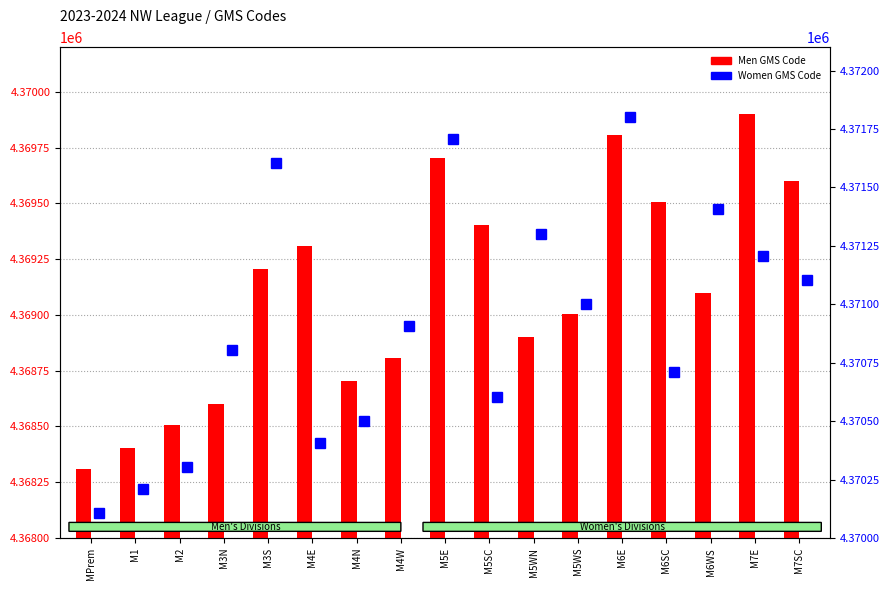

At how many categories does at least one series exceed 4369884?

17